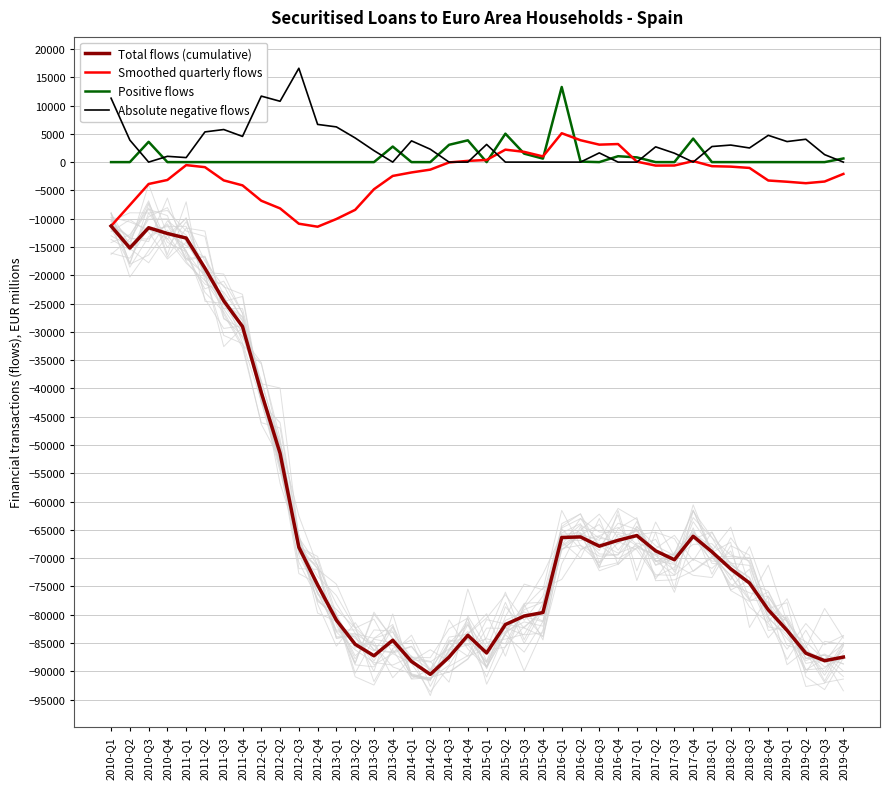

At which category is the sum across all series the highest?

2010-Q1